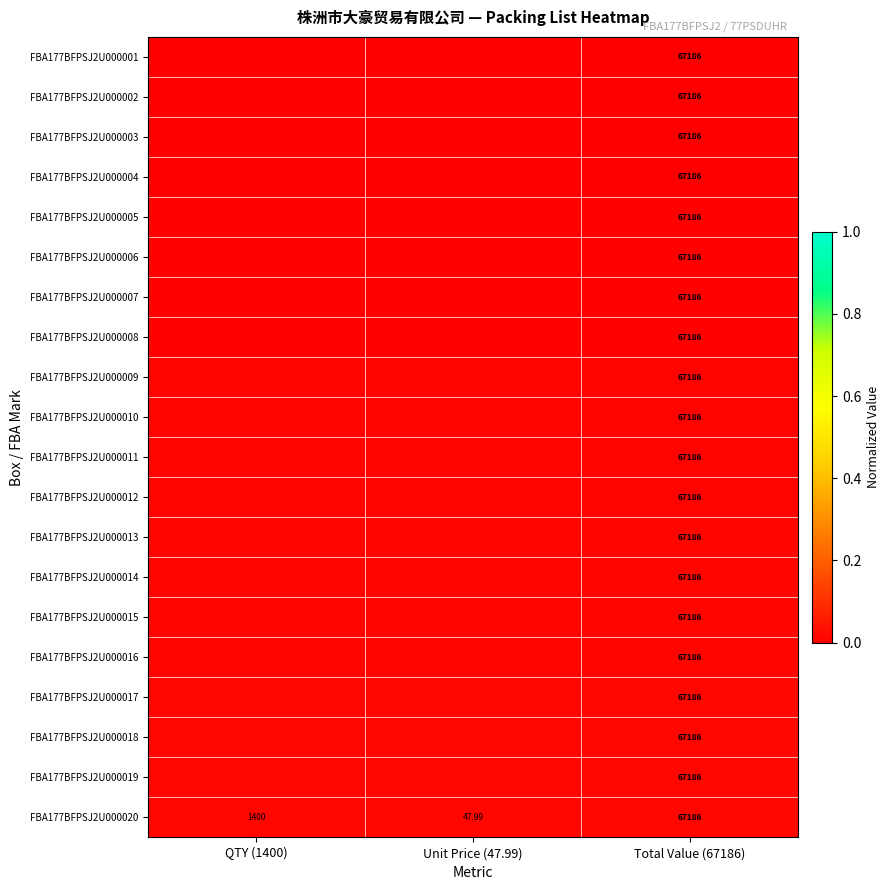

Rank the series by their maximum value, from highest to lowest.

FBA177BFPSJ2U000020, FBA177BFPSJ2U000019, FBA177BFPSJ2U000018, FBA177BFPSJ2U000017, FBA177BFPSJ2U000016, FBA177BFPSJ2U000015, FBA177BFPSJ2U000014, FBA177BFPSJ2U000013, FBA177BFPSJ2U000012, FBA177BFPSJ2U000011, FBA177BFPSJ2U000010, FBA177BFPSJ2U000009, FBA177BFPSJ2U000008, FBA177BFPSJ2U000007, FBA177BFPSJ2U000006, FBA177BFPSJ2U000005, FBA177BFPSJ2U000004, FBA177BFPSJ2U000003, FBA177BFPSJ2U000002, FBA177BFPSJ2U000001